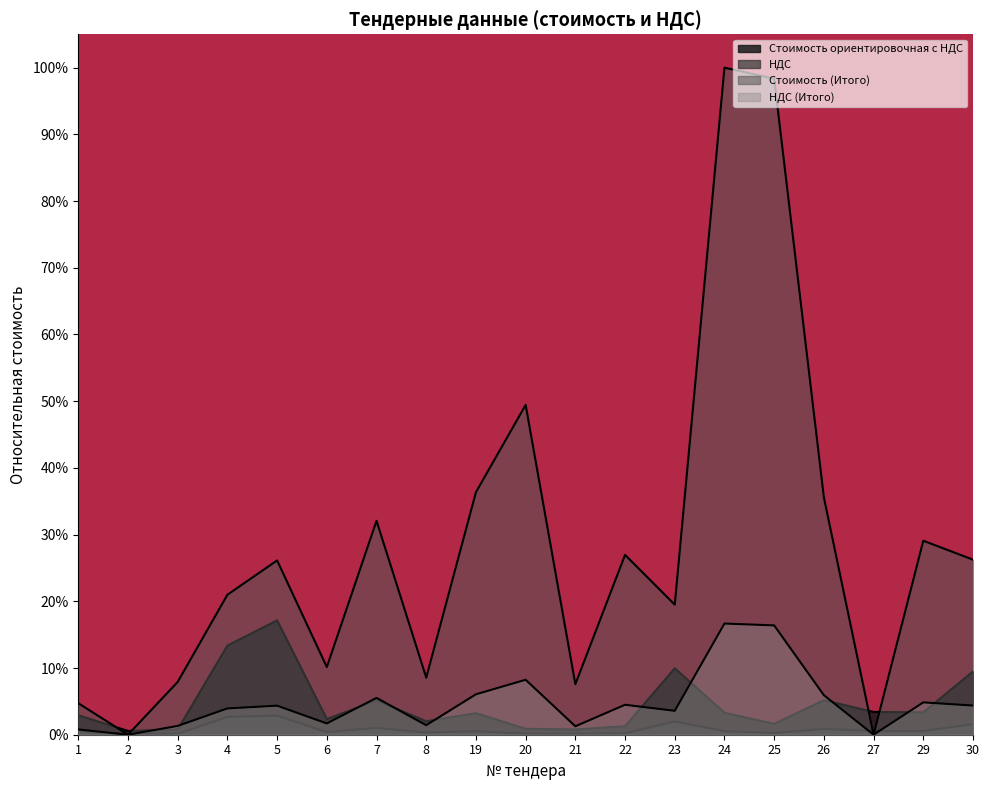

Rank the series at 27 from lowest to highest value.

Стоимость (Итого), НДС (Итого), НДС, Стоимость ориентировочная с НДС